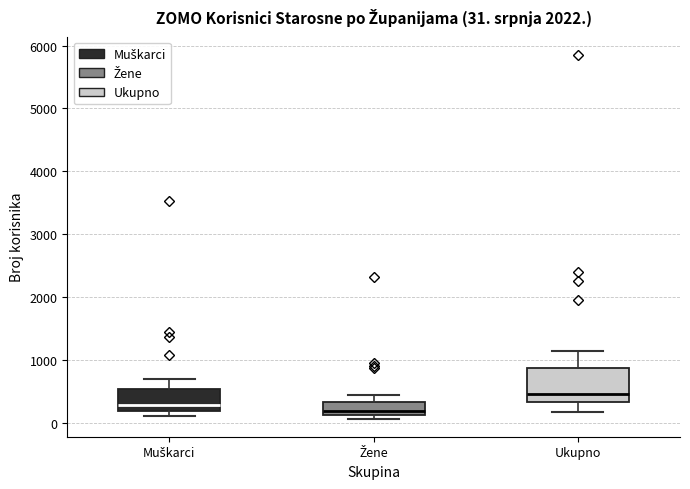

Which box's median line is the highest?

Ukupno